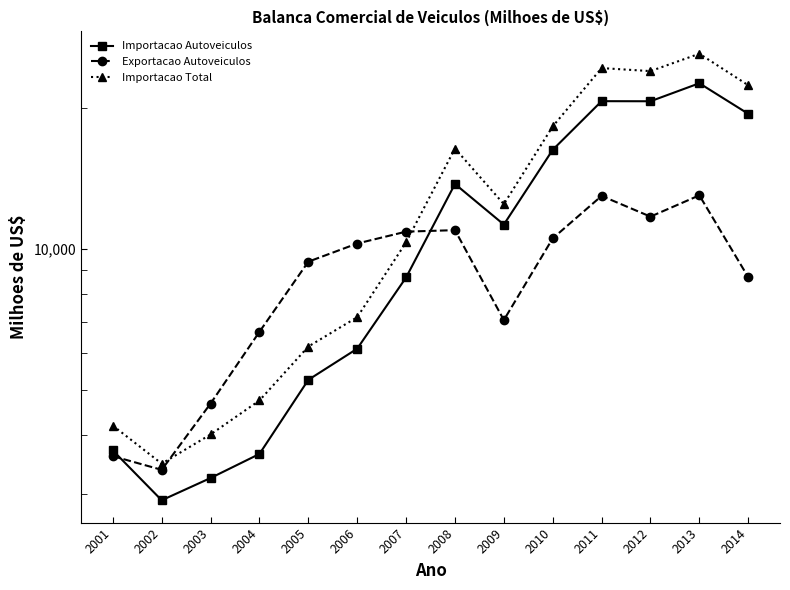

At which category is the sum across all series the highest?

2013